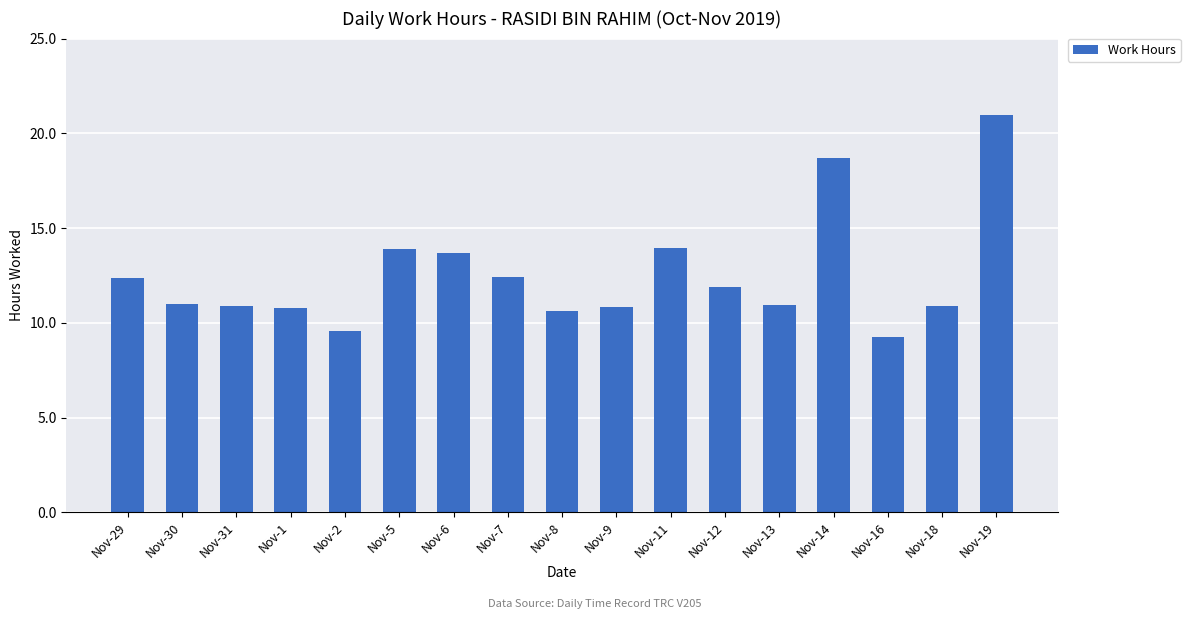

What is the average value?

12.5